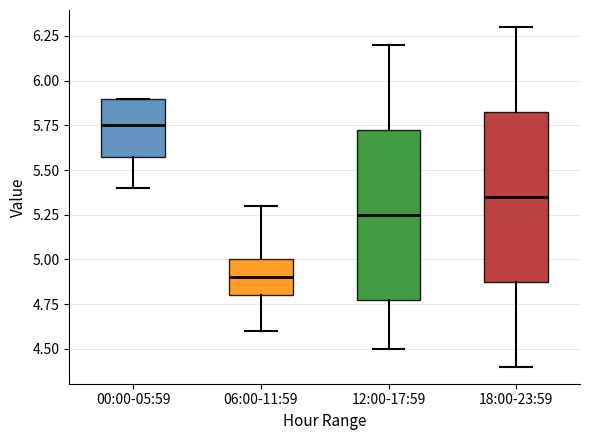

Reading left to right, read every box against the y-axis: the position of its median line, the range the box covers, and the ends of its whiskers. The values are not printed on the chart, so give them approximately, as read against the axis.

00:00-05:59: median 5.75, box 5.60 to 5.90, whiskers 5.40 to 5.90
06:00-11:59: median 4.90, box 4.80 to 5.00, whiskers 4.60 to 5.30
12:00-17:59: median 5.25, box 4.80 to 5.75, whiskers 4.50 to 6.20
18:00-23:59: median 5.35, box 4.90 to 5.85, whiskers 4.40 to 6.30